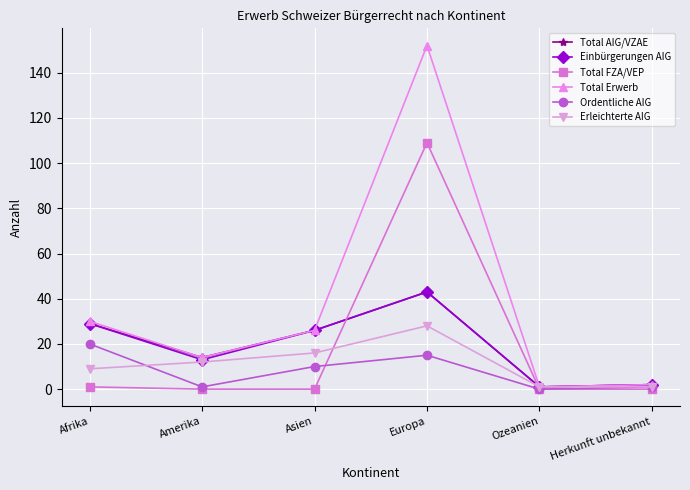

At which category is the sum across all series the highest?

Europa